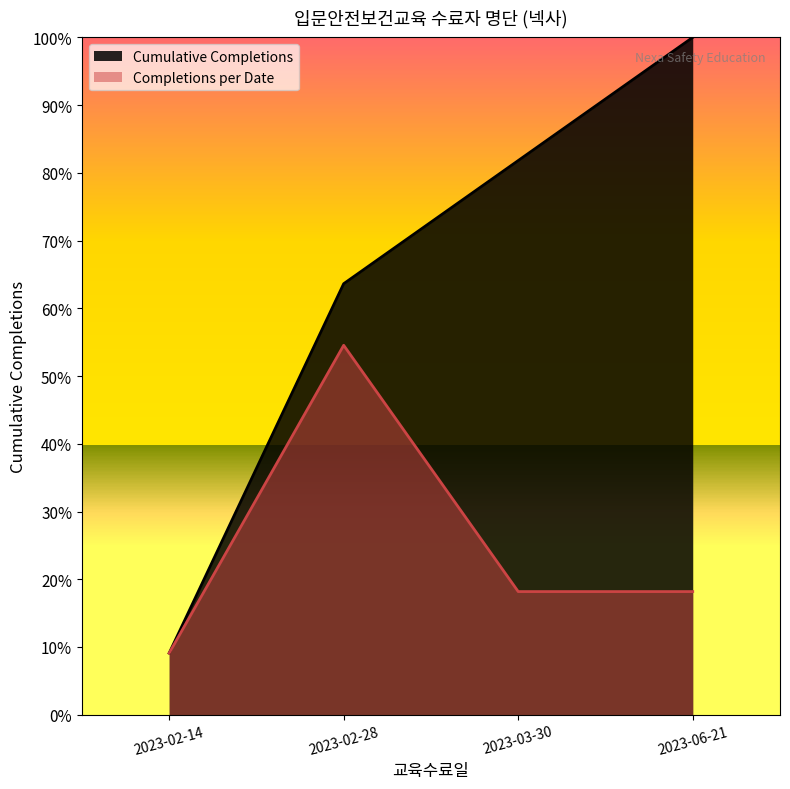

What is the sum of the values at 2023-02-14 and 2023-03-30?

454.5